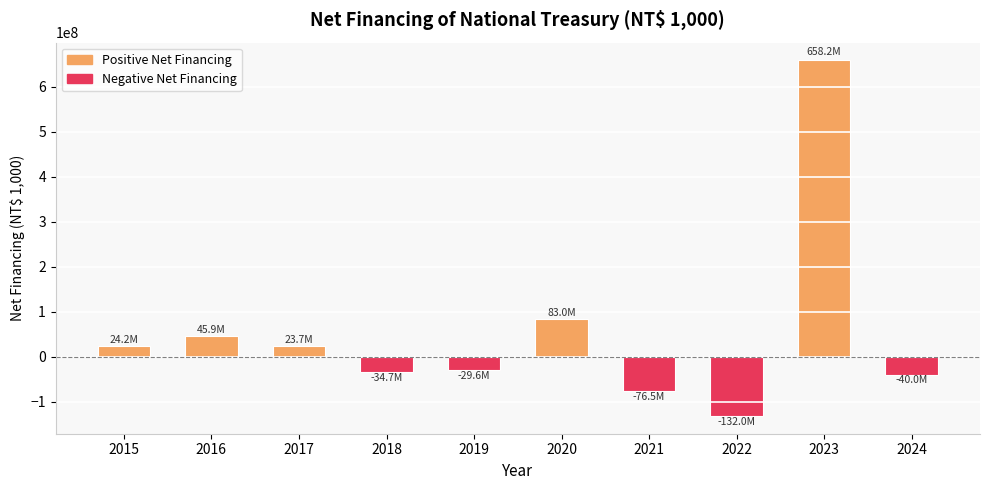

What is the change in value from 2015 to 2019?

-53866760